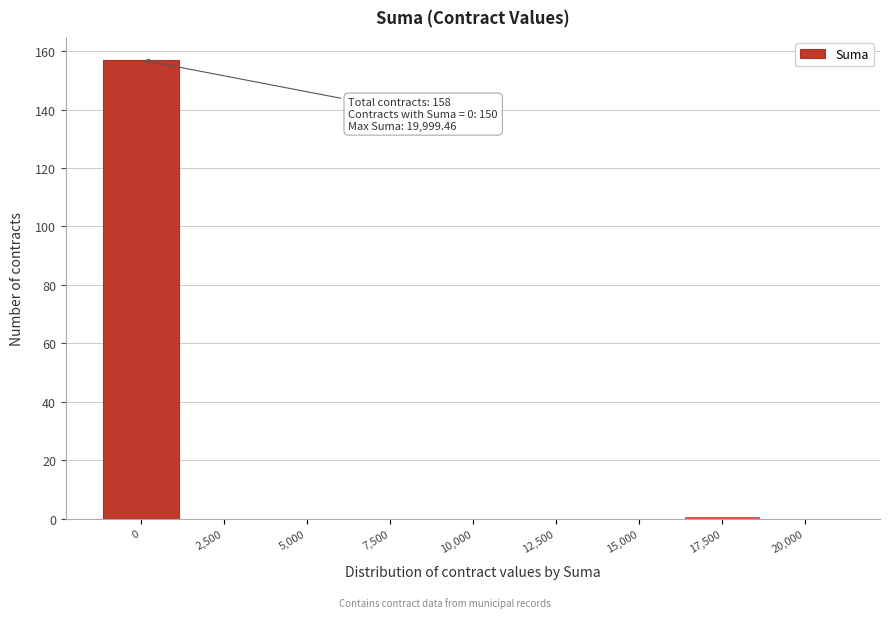

Reading left to right, what are all the values shown in this chart?

0=157	2,500=0	5,000=0	7,500=0	10,000=0	12,500=0	15,000=0	17,500=1	20,000=0